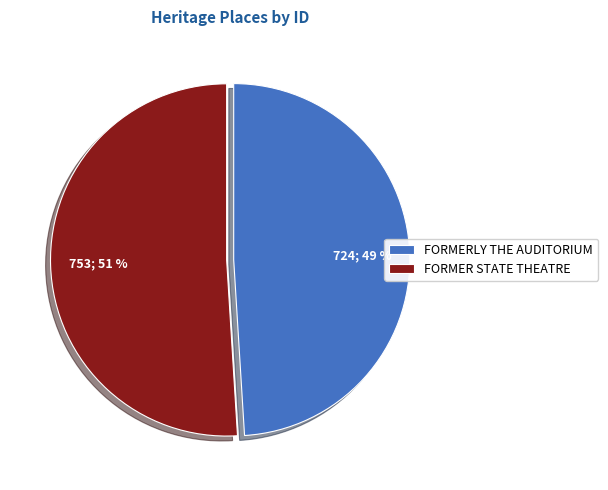

Which slice is the largest?

FORMER STATE THEATRE